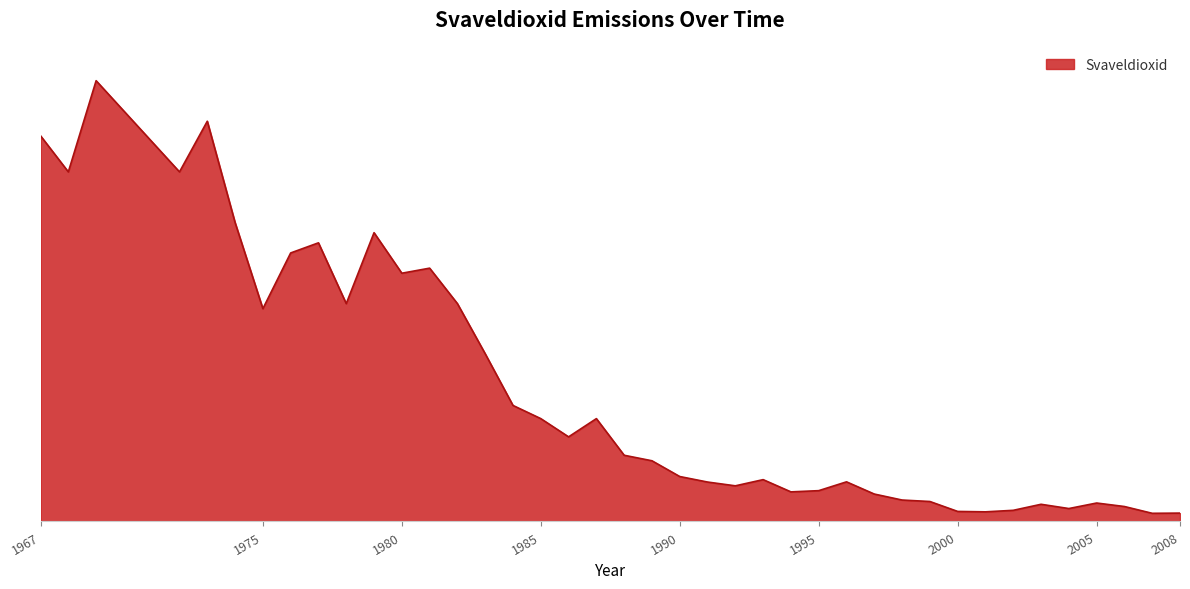

Rank the categories by value from lowest to highest.

2007, 2008, 2001, 2000, 2002, 2004, 2006, 2003, 2005, 1999, 1998, 1997, 1994, 1995, 1992, 1991, 1996, 1993, 1990, 1989, 1988, 1986, 1985, 1987, 1984, 1983, 1975, 1978, 1982, 1980, 1981, 1976, 1977, 1979, 1974, 1968, 1972, 1967, 1973, 1969